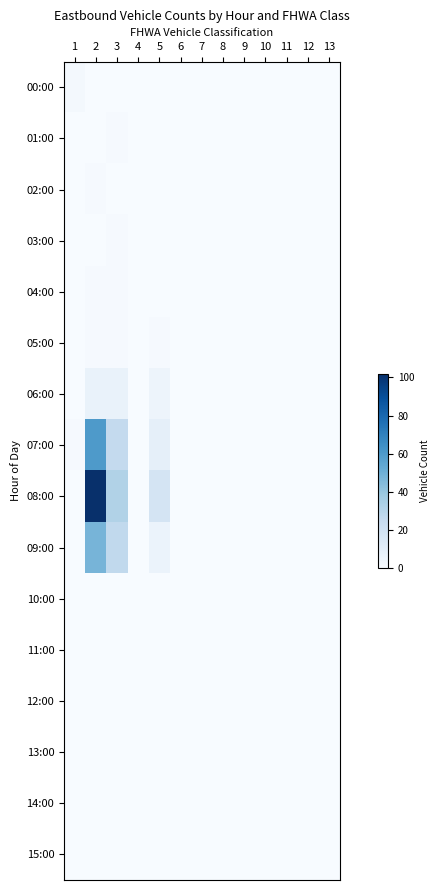

Between 13 and 3, which is larger?

13